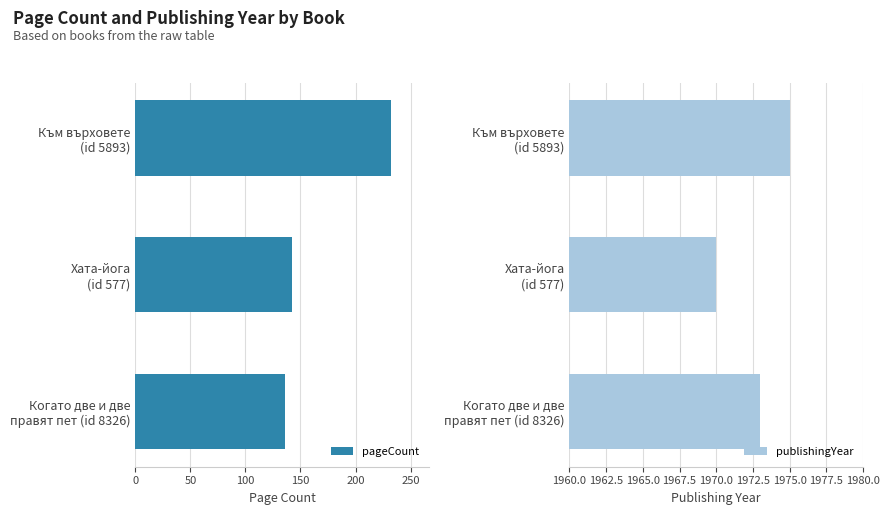

What is the difference between the maximum and minimum values in the pageCount series?

96